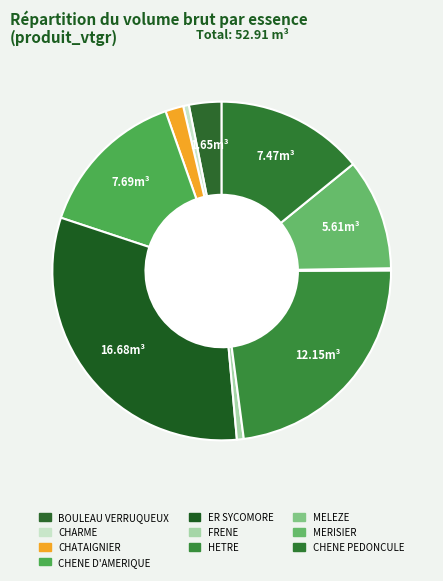

How many slices are in this pie chart?

10